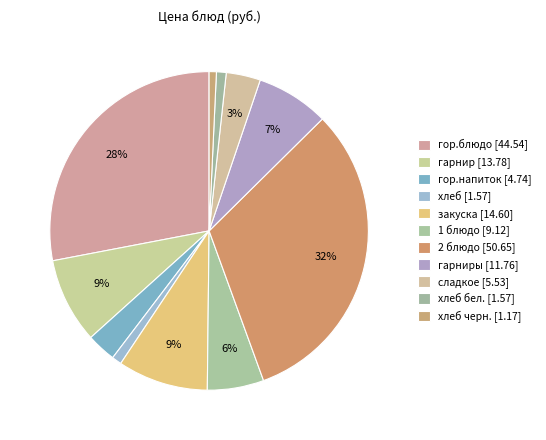

How many segments does this pie chart have?

11